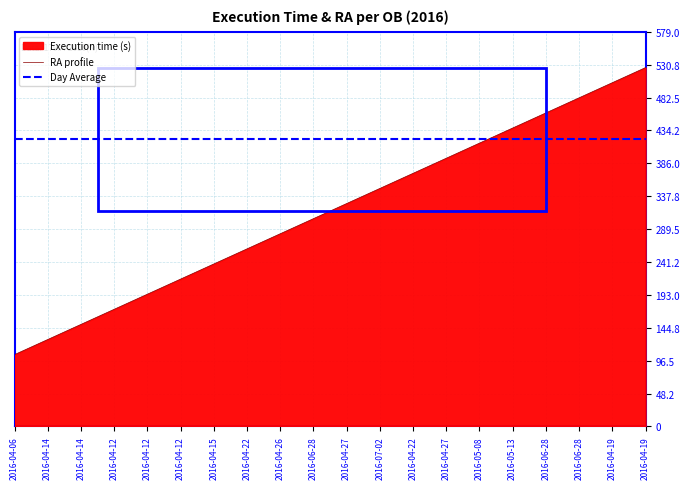

Does the chart display data point markers on the line(s)?

No